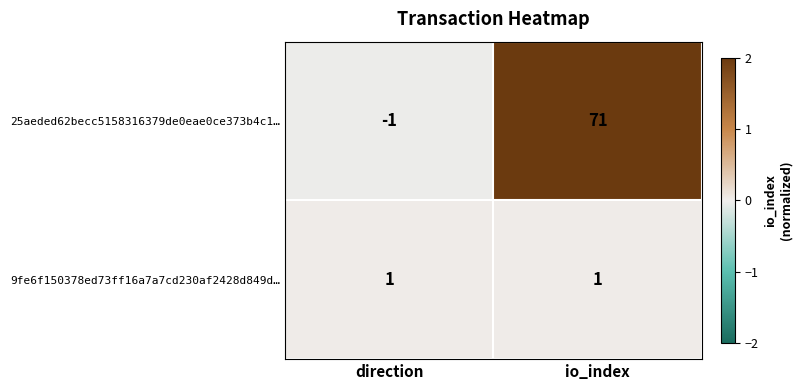

What is the maximum value shown in the chart?

71